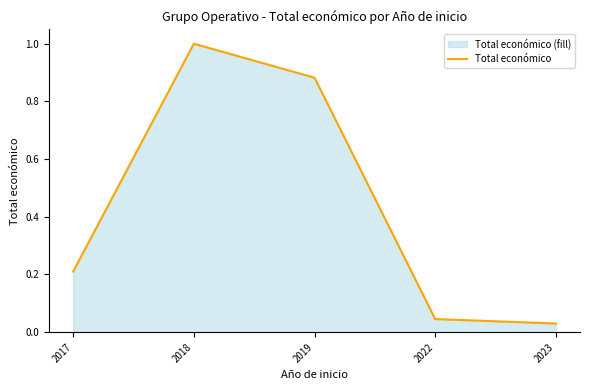

True or false: the data shows 0.9 at 2019.

True